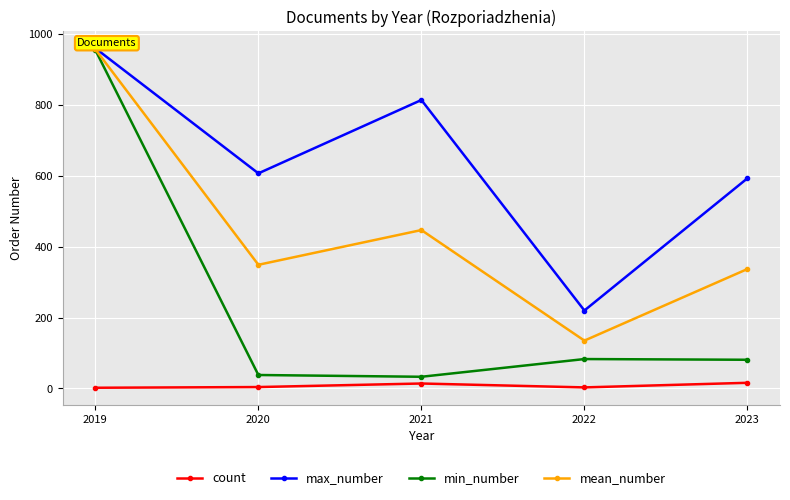

True or false: count has more than 0 points higher than both neighbors.

True